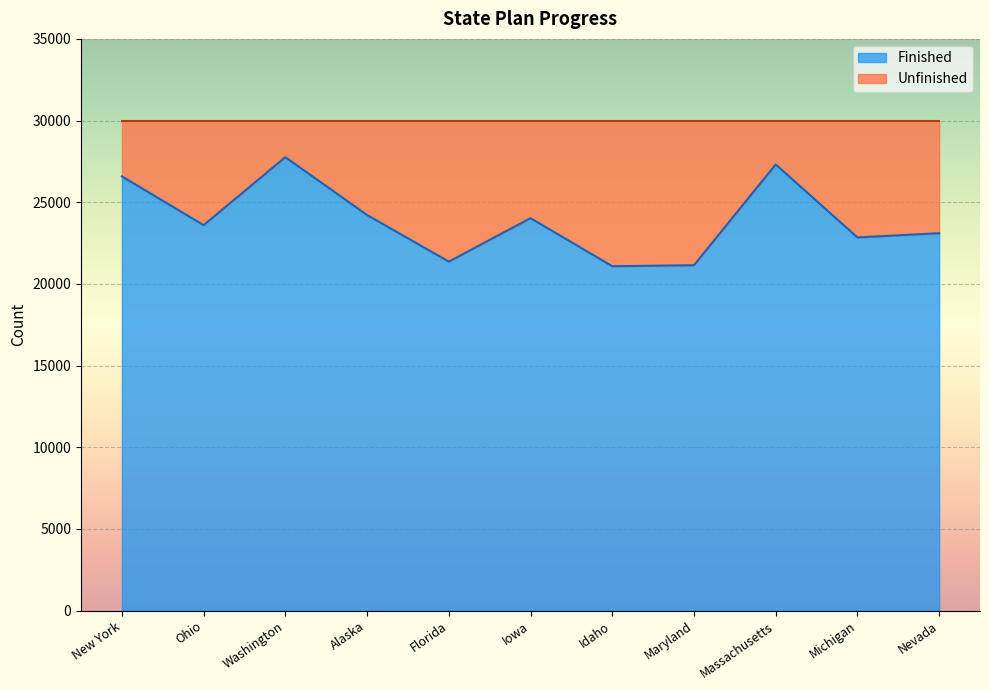

What is the maximum value shown in the chart?

27759